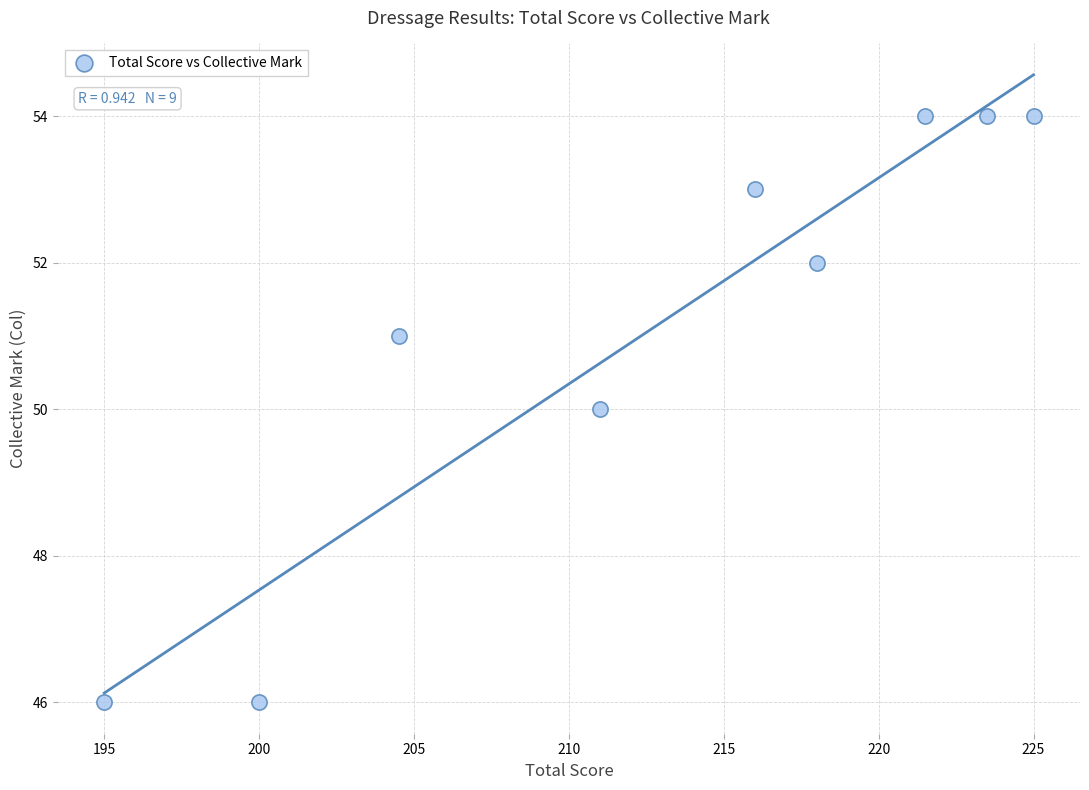

What is the average Y value?

51